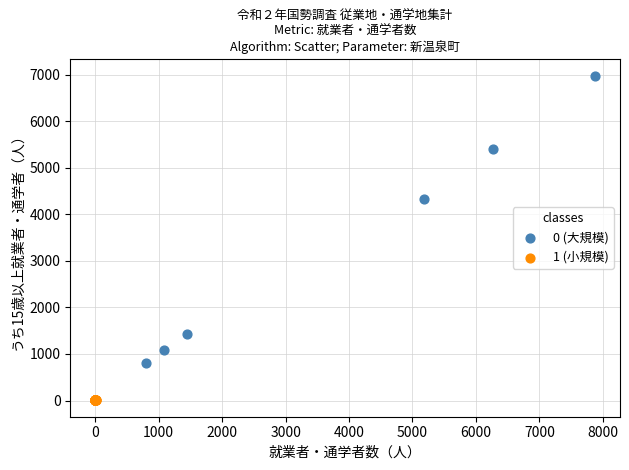

Which series has the widest spread of Y values?

0 (大規模)